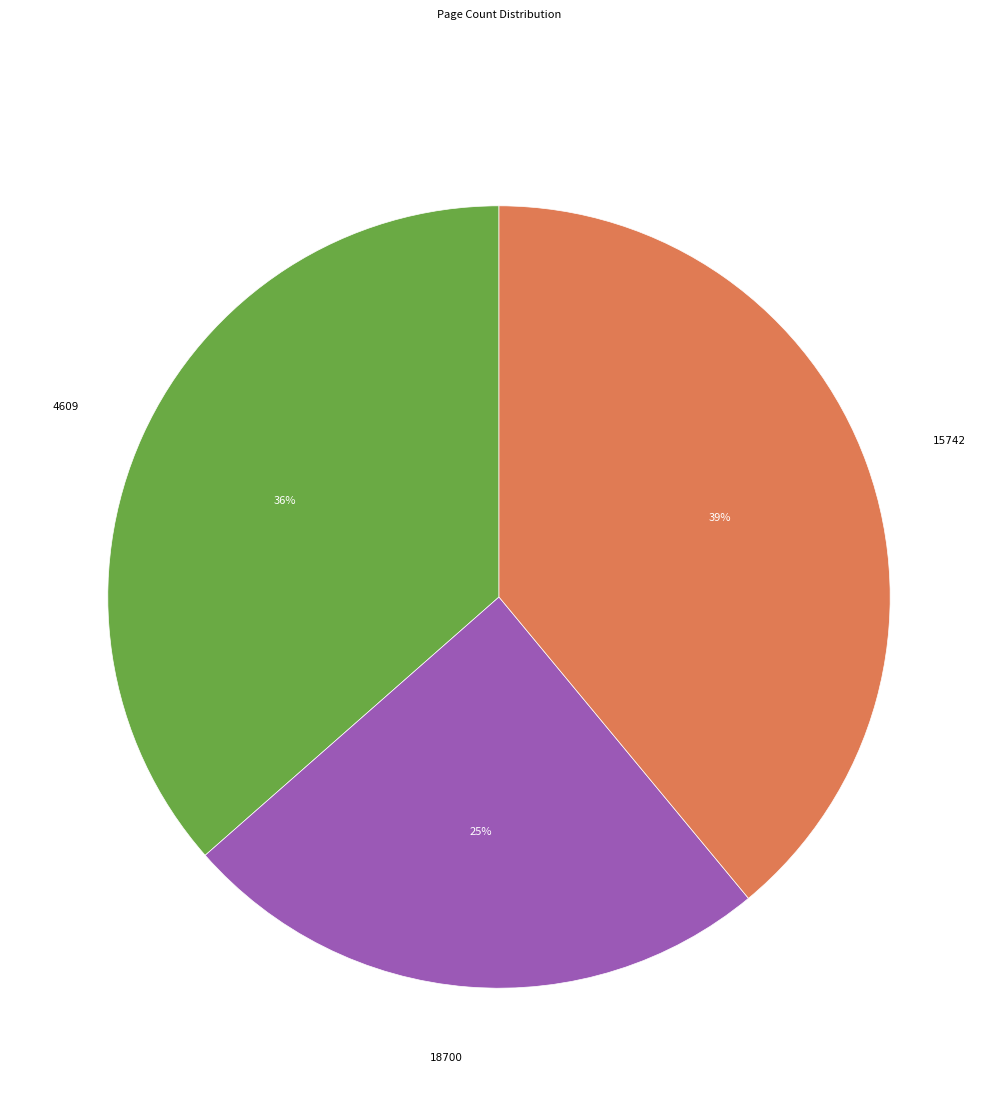

To the nearest percent, what is the average slice percentage?

33%